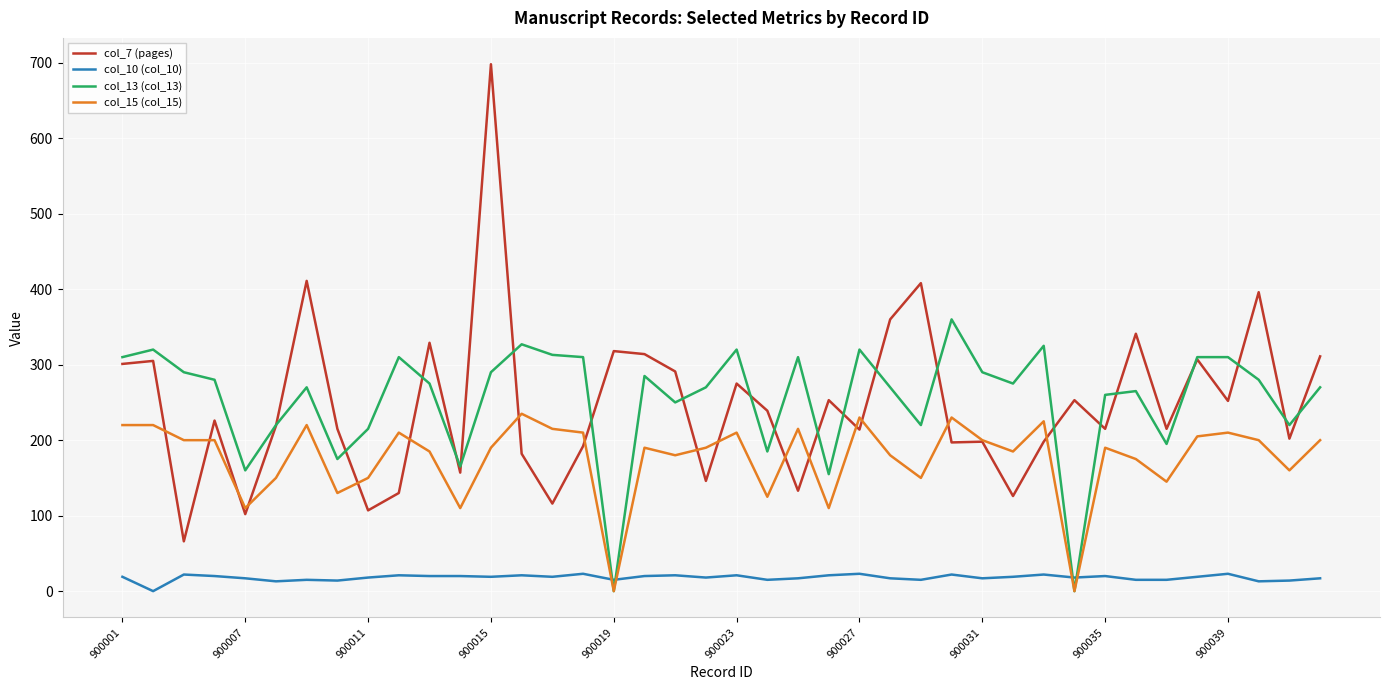

True or false: col_7 (pages) and col_10 (col_10) cross at least once.

False